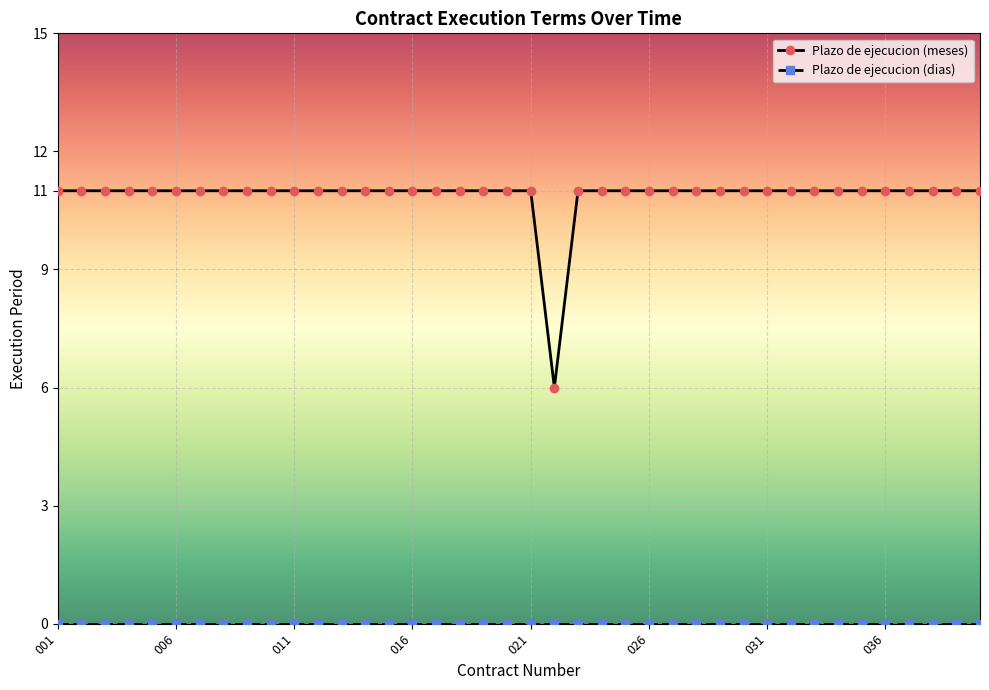

What is the greatest value displayed?

11